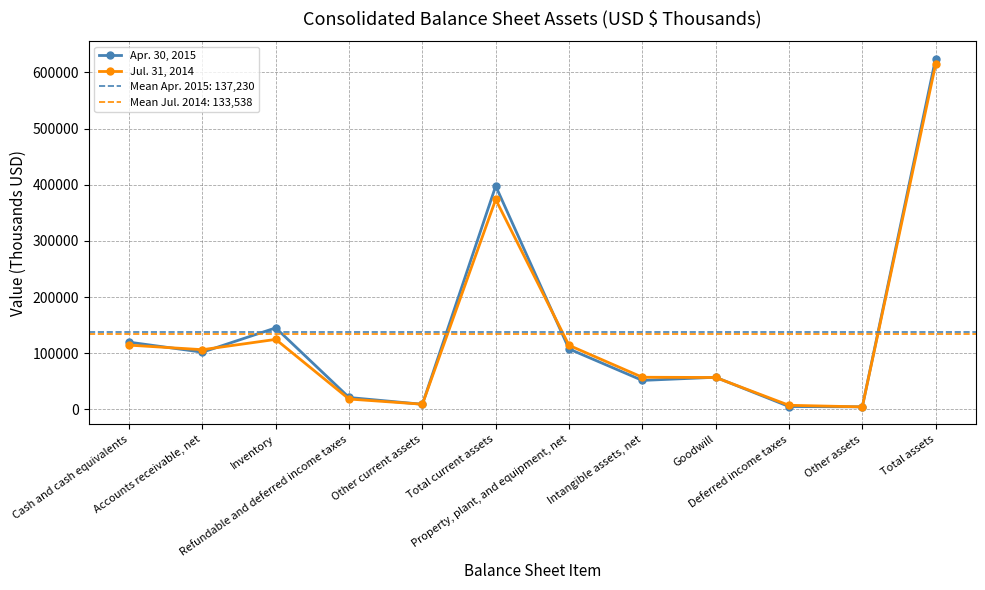

Reading left to right, what are all the values shown in this chart?

Apr. 30, 2015: 119835	101994	145251	21346	9264	397690	107746	51738	57358	5280	4724	624536
Jul. 31, 2014: 114540	106436	124777	18599	9422	373774	114165	57366	56955	7475	4607	614342